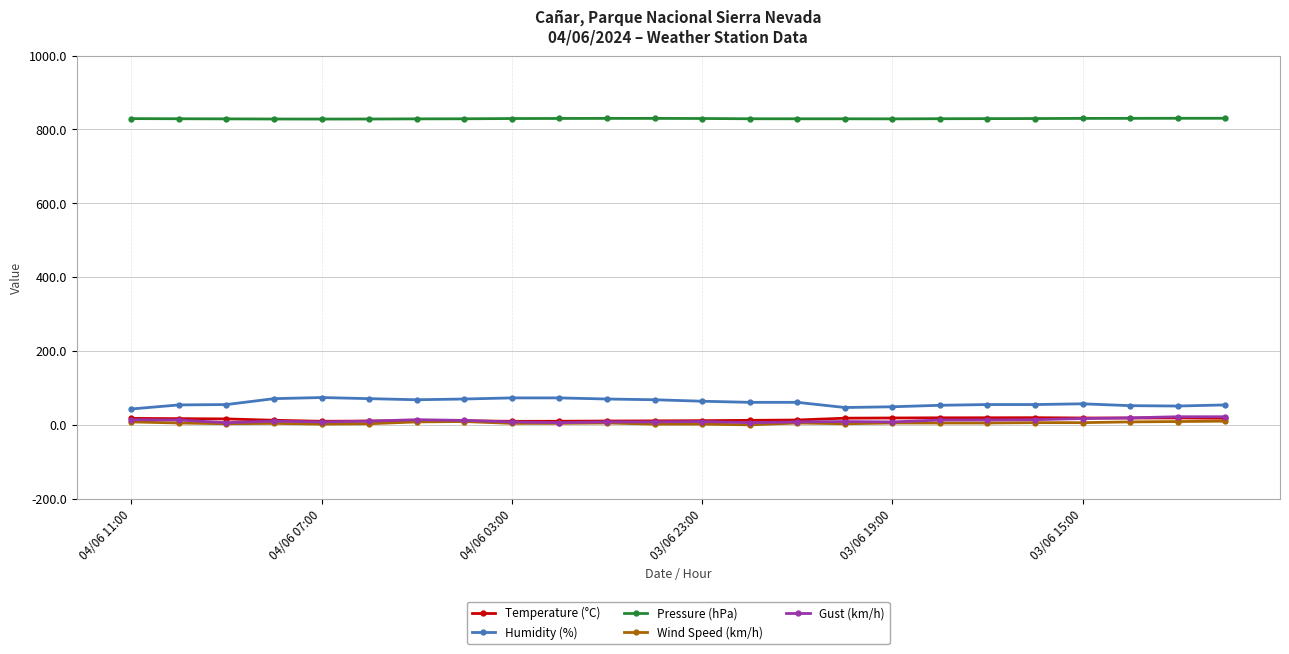

How many data points does each series have?

24